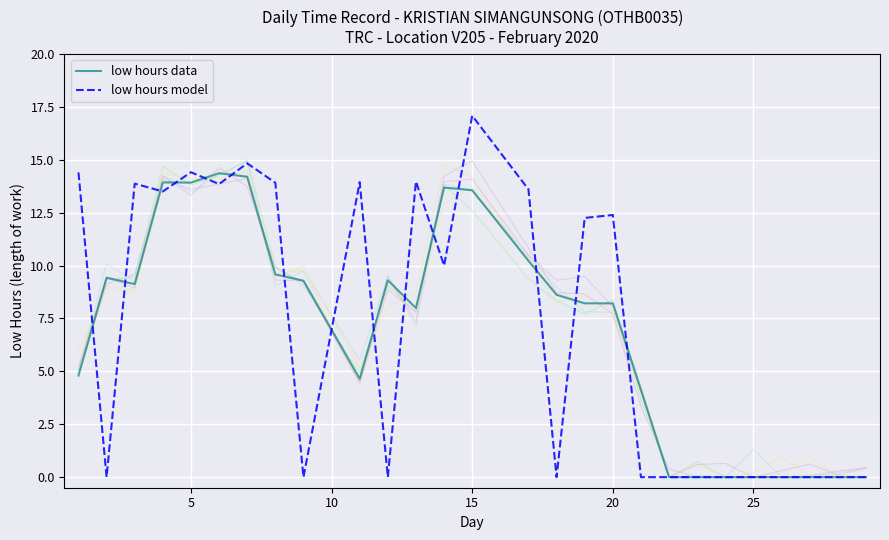

What is the value of the low hours model point at the 9th from the left?

9.3